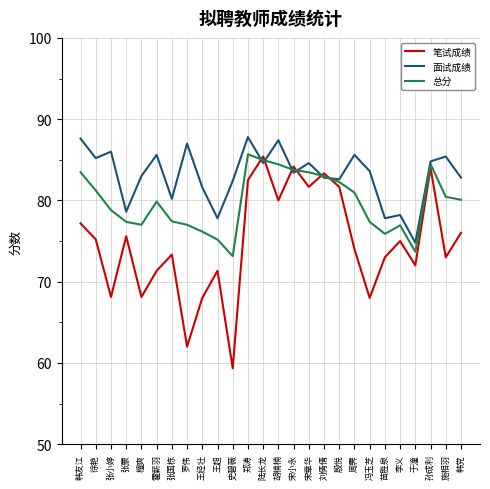

What value does the 总分 series have at 史碧薇?

73.1